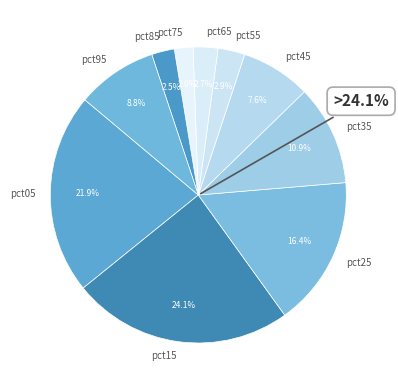

To the nearest percent, what is the difference between the pct75 and pct65 slice percentages?

1%